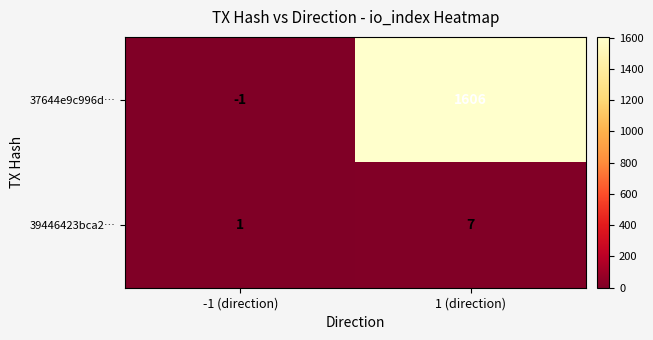

Between -1 (direction) and 1 (direction), which series saw the biggest shift?

37644e9c996d…